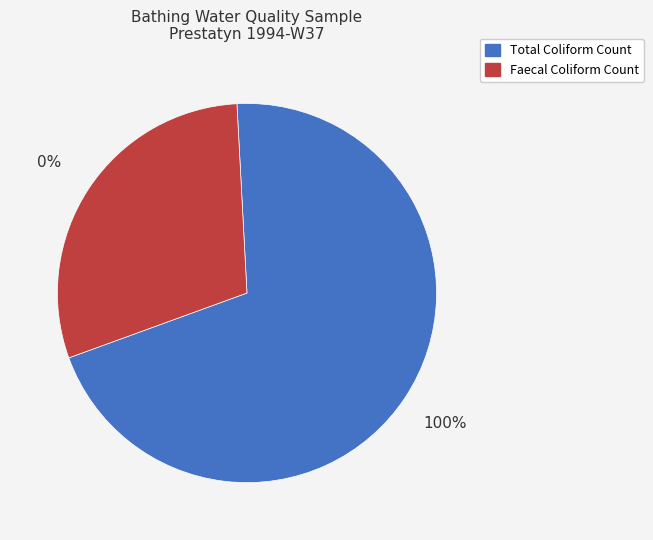

To the nearest percent, what is the combined percentage of total coliform count (414) and faecal coliform count (175)?

100%